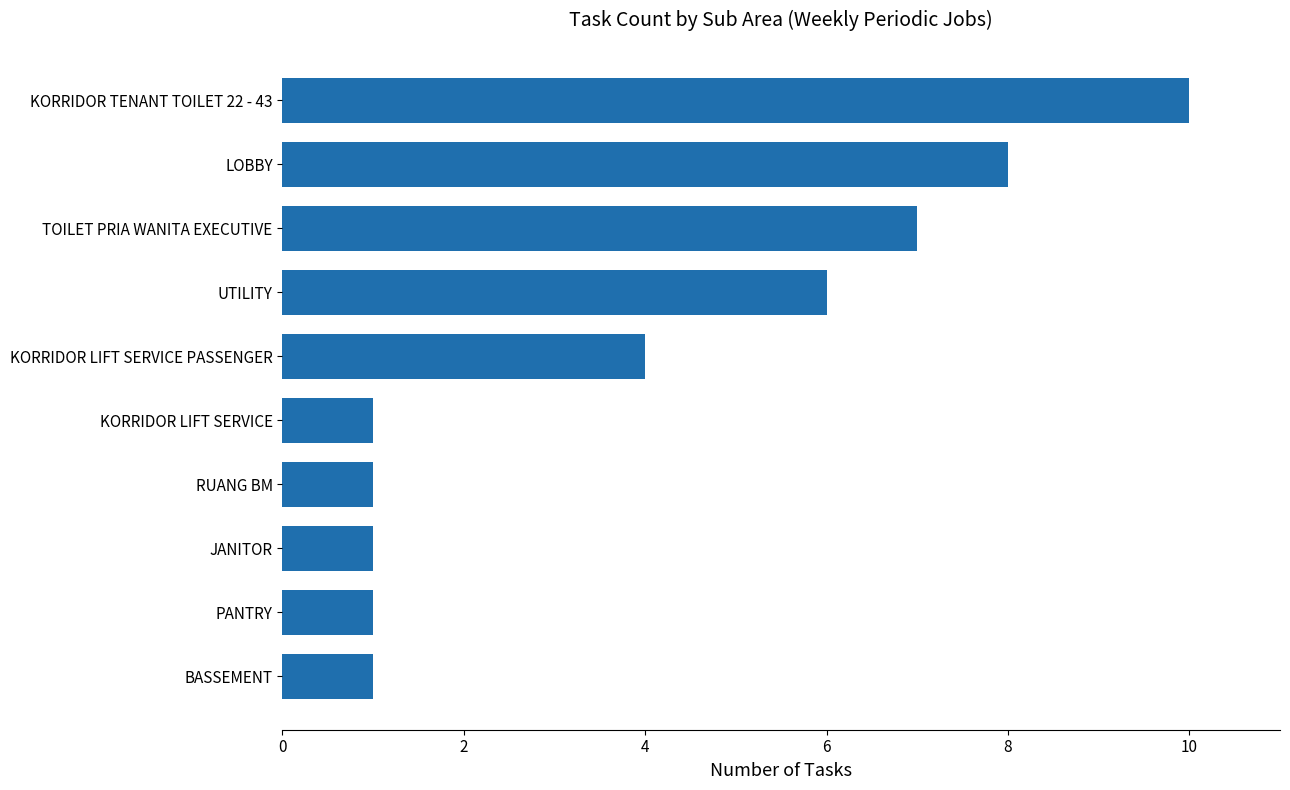

What value does the data have at LOBBY?

8